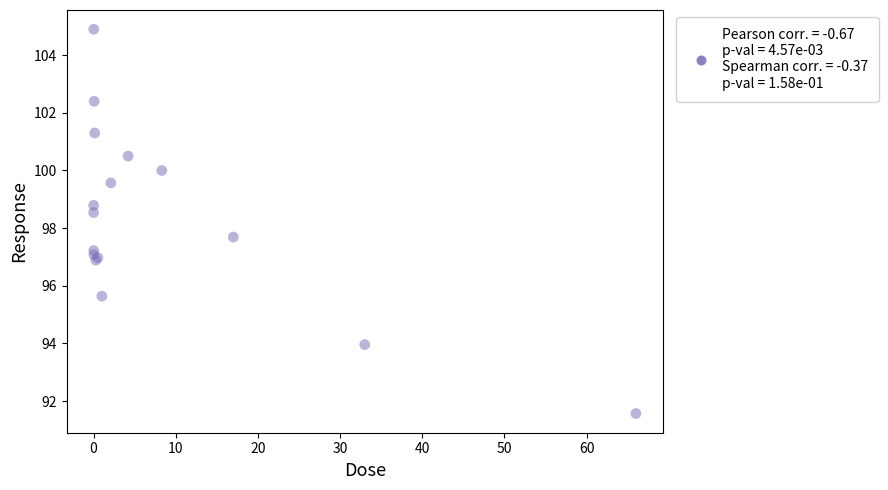

What Y value in the scatter plot is closest to 98?

97.7